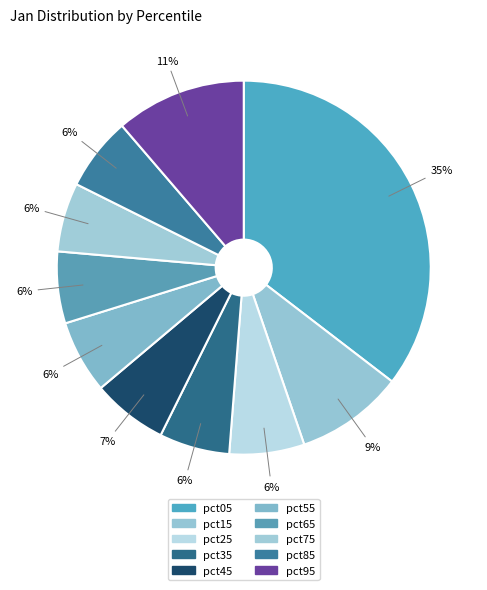

Rank the categories by value from lowest to highest.

pct75, pct35, pct65, pct55, pct85, pct25, pct45, pct15, pct95, pct05